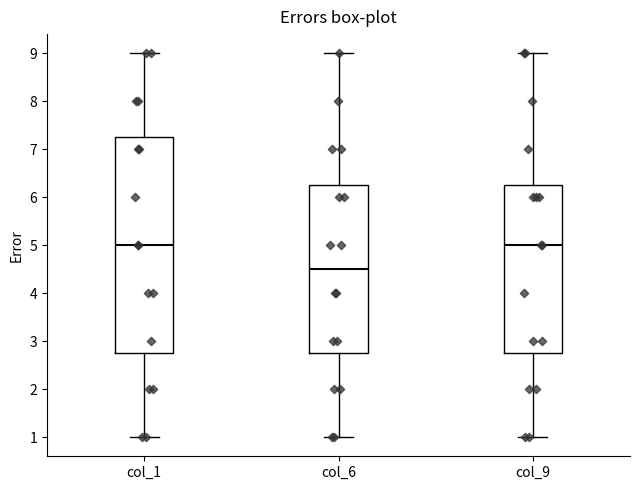

Reading left to right, read every box against the y-axis: the position of its median line, the range the box covers, and the ends of its whiskers. The values are not printed on the chart, so give them approximately, as read against the axis.

col_1: median 5.0, box 2.8 to 7.3, whiskers 1.0 to 9.0
col_6: median 4.5, box 2.8 to 6.3, whiskers 1.0 to 9.0
col_9: median 5.0, box 2.8 to 6.3, whiskers 1.0 to 9.0